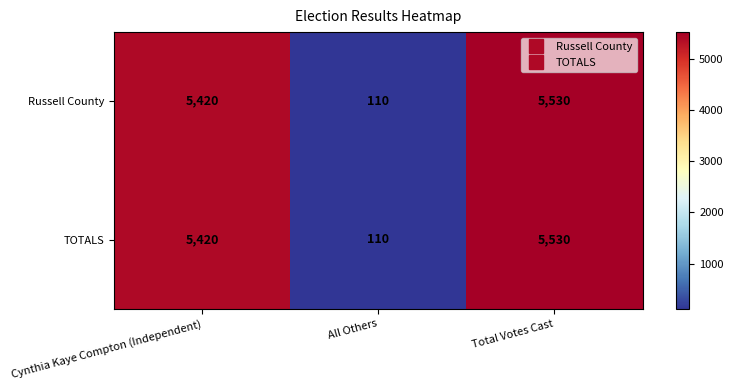

Reading left to right, extract all data points from this chart.

Russell County: Cynthia Kaye Compton (Independent)=5420	All Others=110	Total Votes Cast=5530
TOTALS: Cynthia Kaye Compton (Independent)=5420	All Others=110	Total Votes Cast=5530